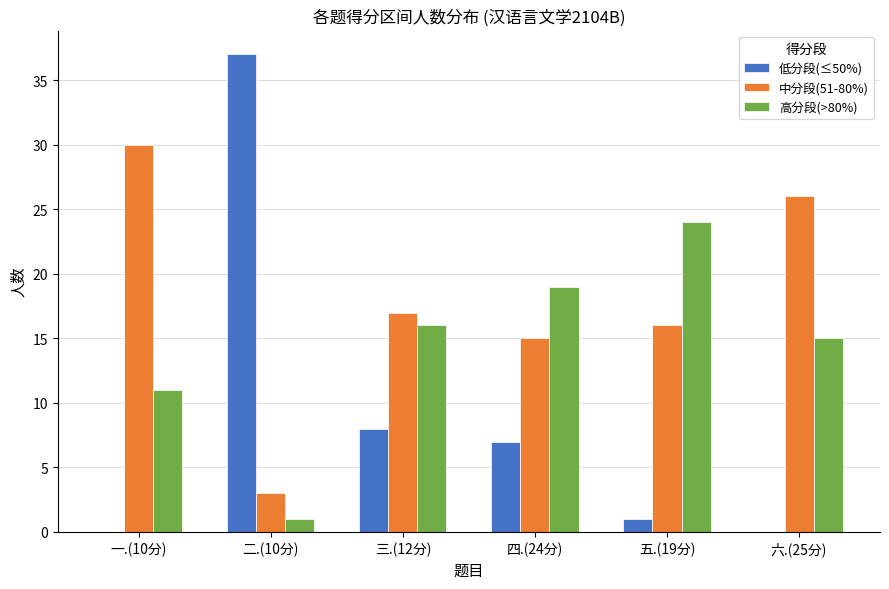

Reading right to left, transcribe all the data shown in this chart.

低分段(≤50%): 0	1	7	8	37	0
中分段(51-80%): 26	16	15	17	3	30
高分段(>80%): 15	24	19	16	1	11